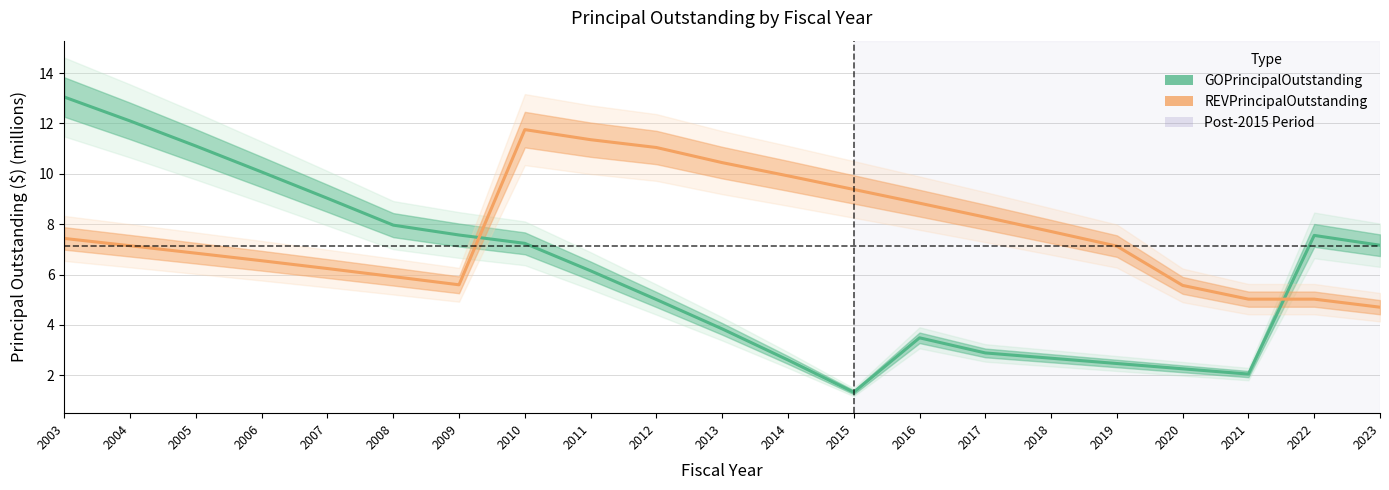

What is the difference between the second highest and minimum values in the REVPrincipalOutstanding series?

6.7